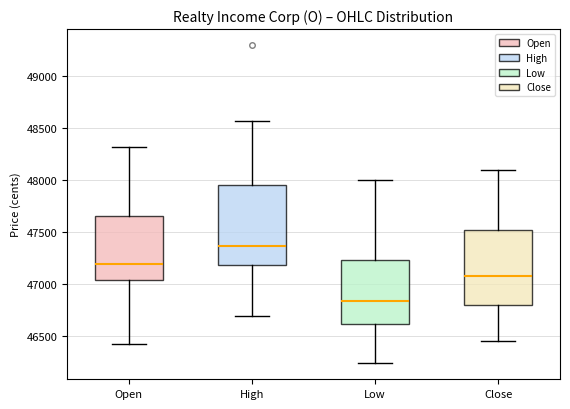

Comparing the boxes themselves (not the whiskers), which one is the tallest?

High